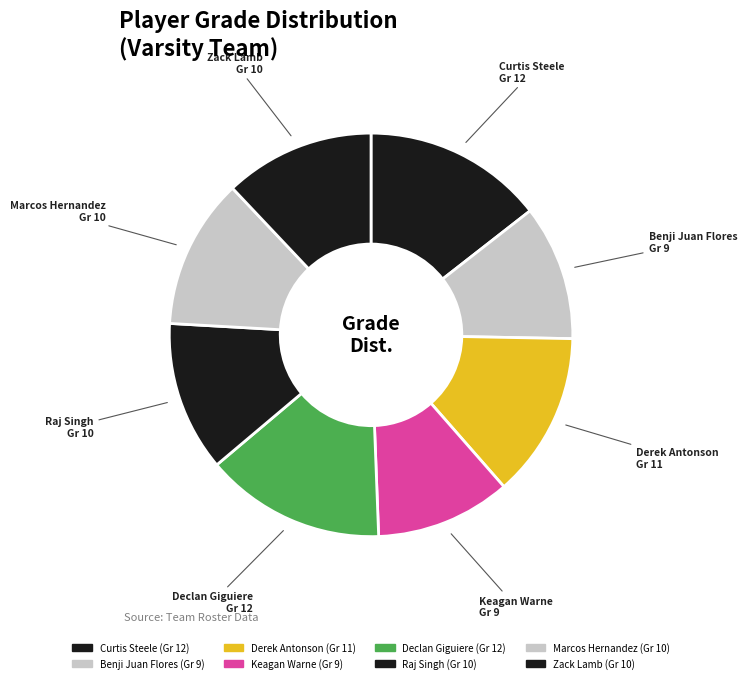

Do Derek Antonson and Curtis Steele together represent more than half of the pie?

No